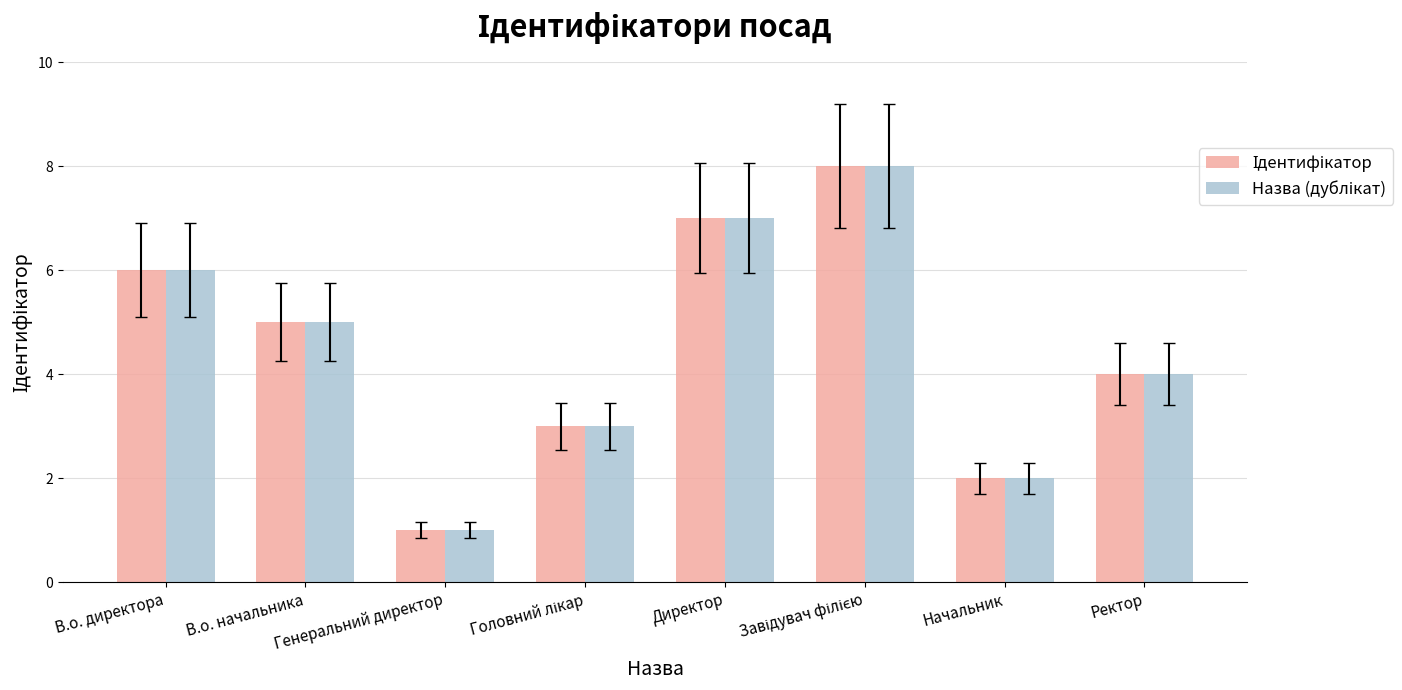

What is the total value across all series at Ректор?

8